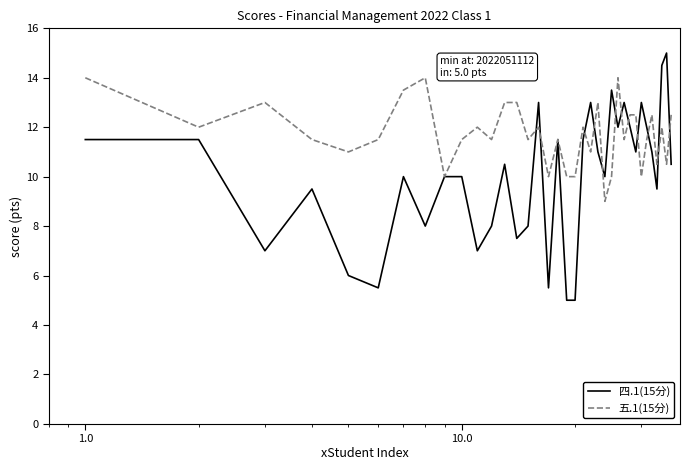

Which series has the largest total across all categories?

五.1(15分)